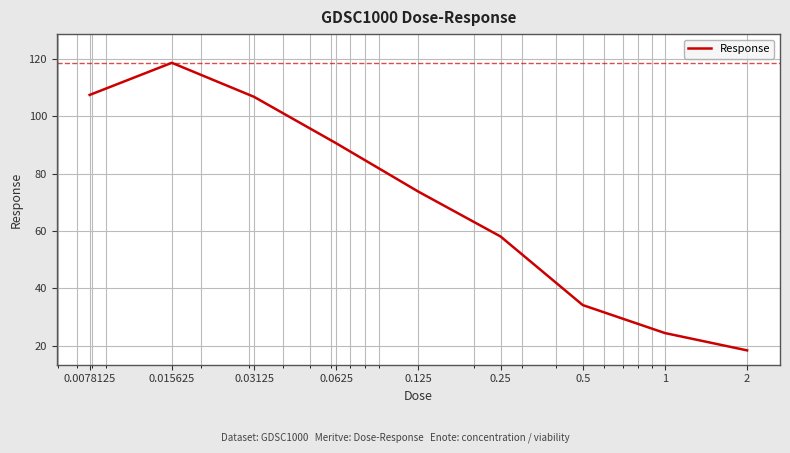

What is the difference between the maximum and minimum values?

100.3